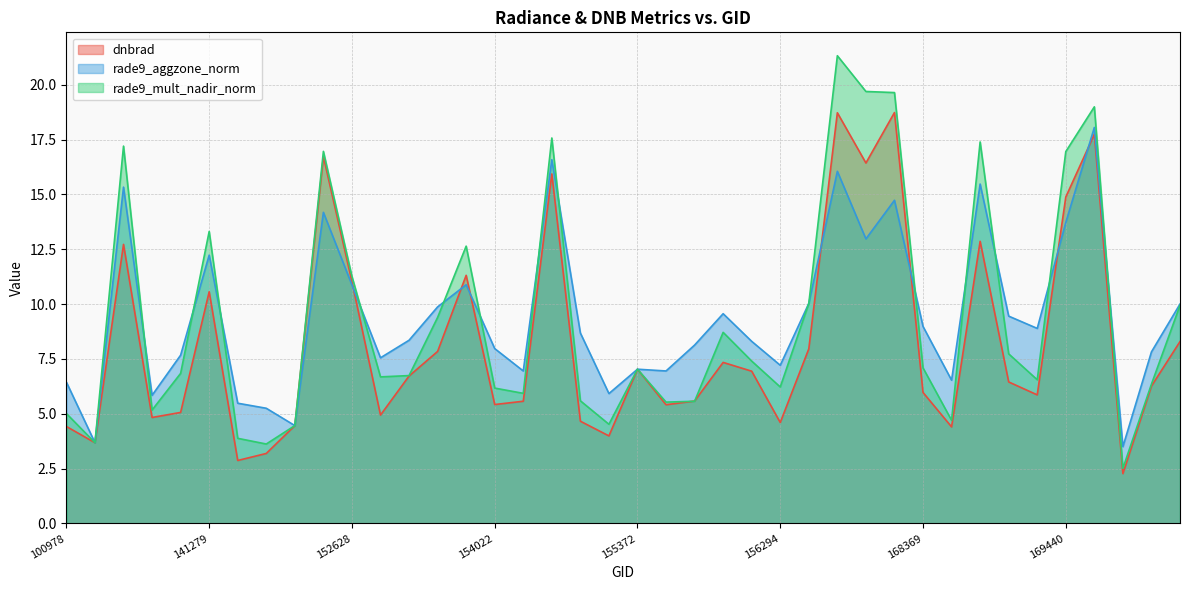

What is the average value of the dnbrad series?

8.2